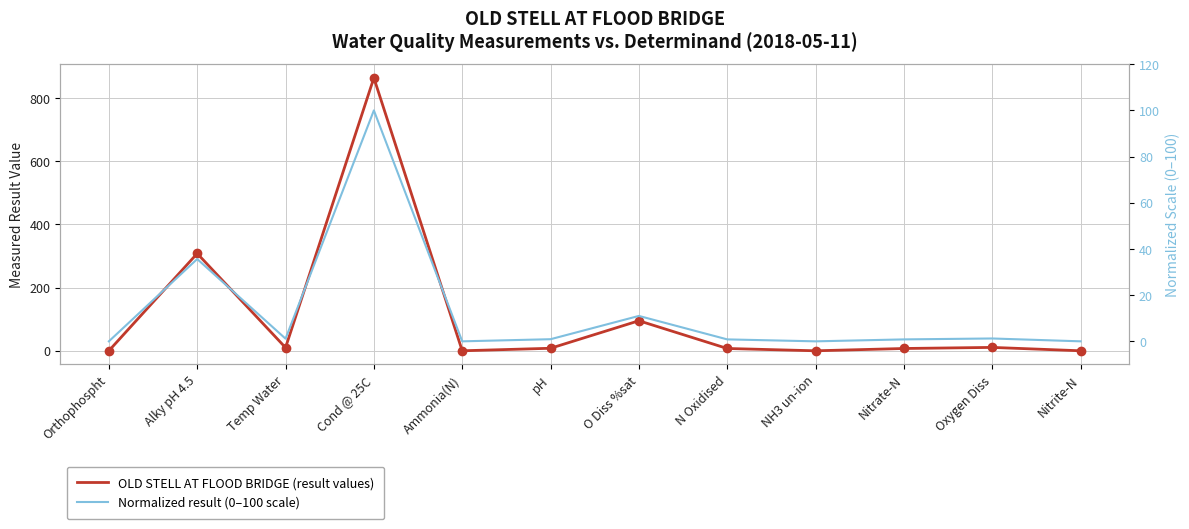

Which series has the largest total across all categories?

OLD STELL AT FLOOD BRIDGE (result values)